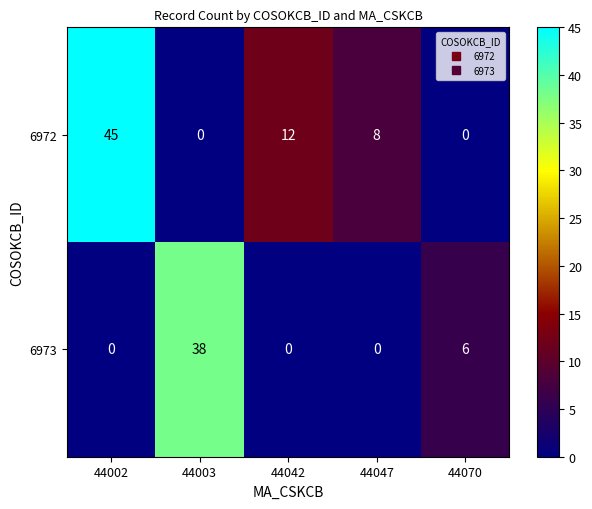

List the series in order of their peak value, lowest first.

6973, 6972